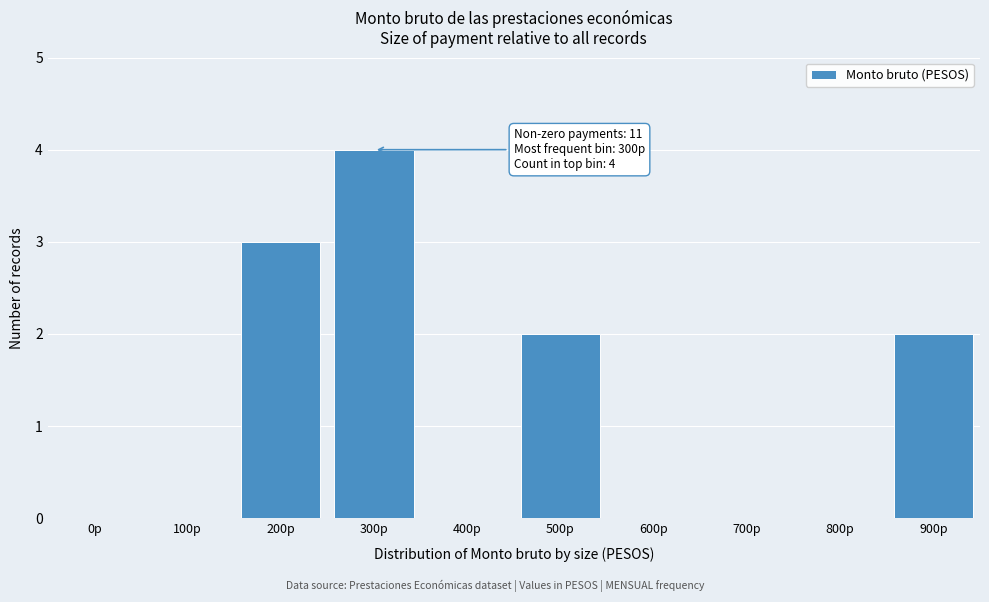

Reading left to right, list all the values displayed in this chart.

0p=0	100p=0	200p=3	300p=4	400p=0	500p=2	600p=0	700p=0	800p=0	900p=2